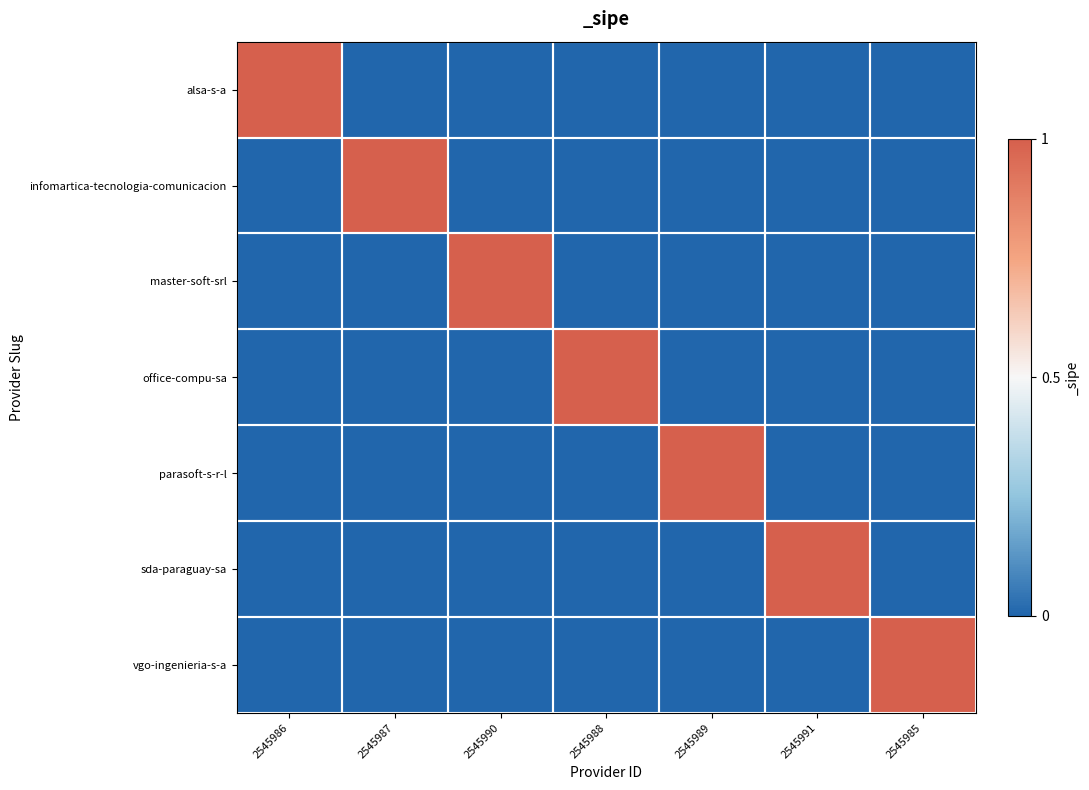

Which series has the largest total across all categories?

alsa-s-a